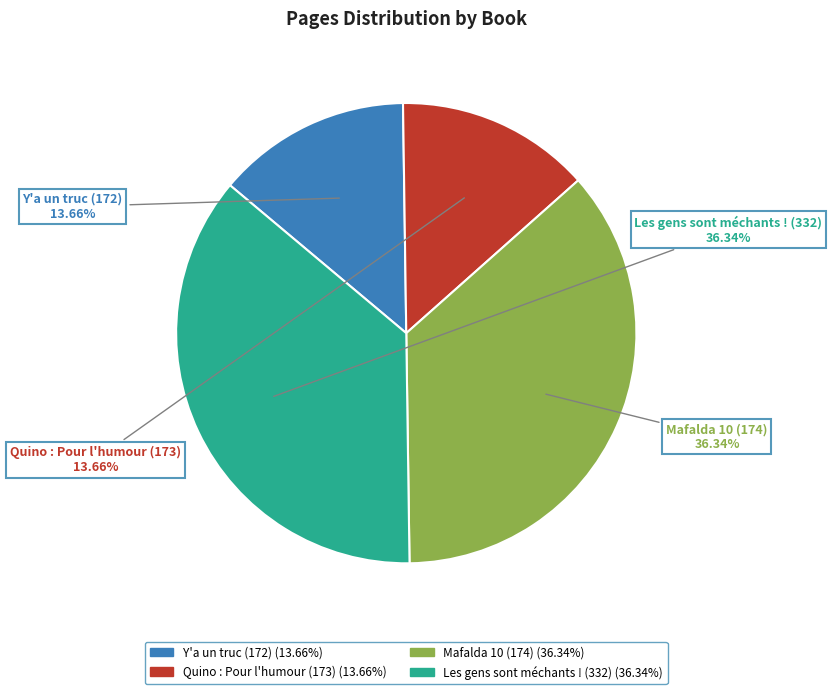

To the nearest percent, what percentage of the pie is Les gens sont méchants ! (332)?

36%